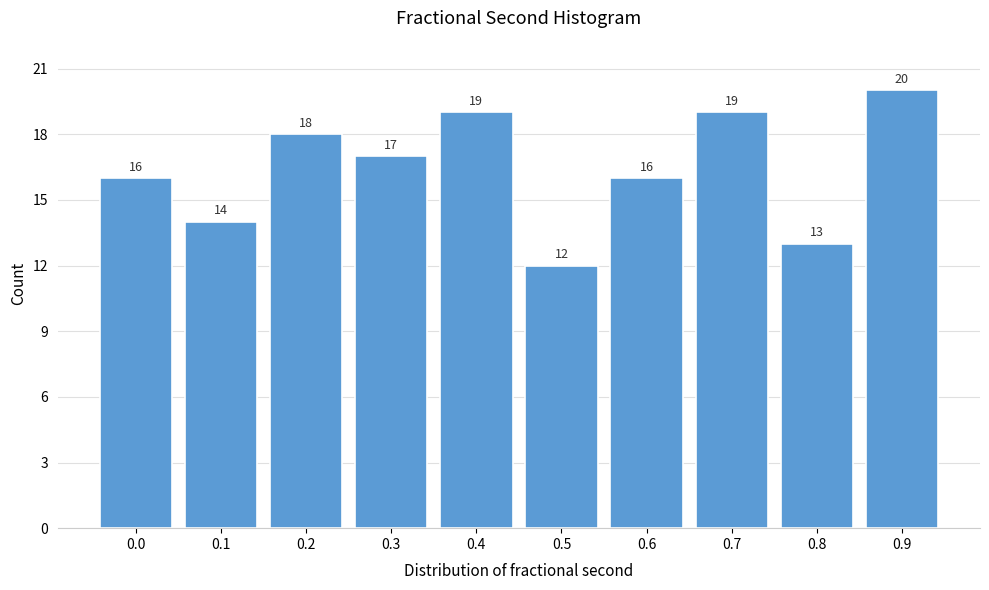

Reading left to right, what are all the values shown in this chart?

0.0=16	0.1=14	0.2=18	0.3=17	0.4=19	0.5=12	0.6=16	0.7=19	0.8=13	0.9=20